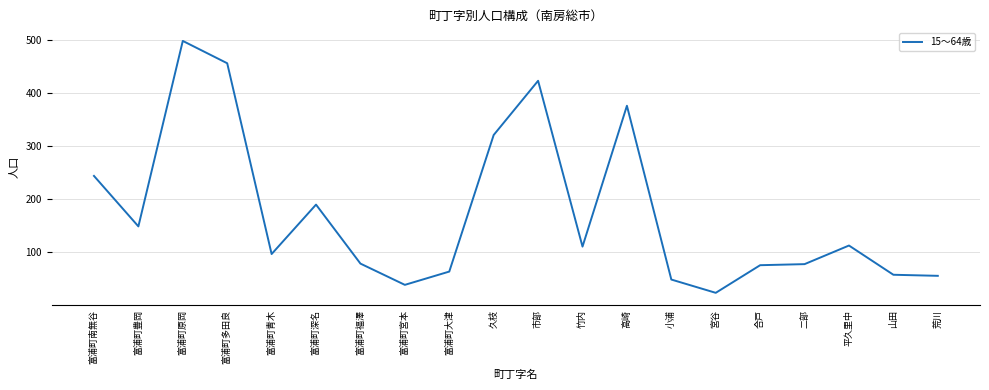

What is the maximum value shown in the chart?

498